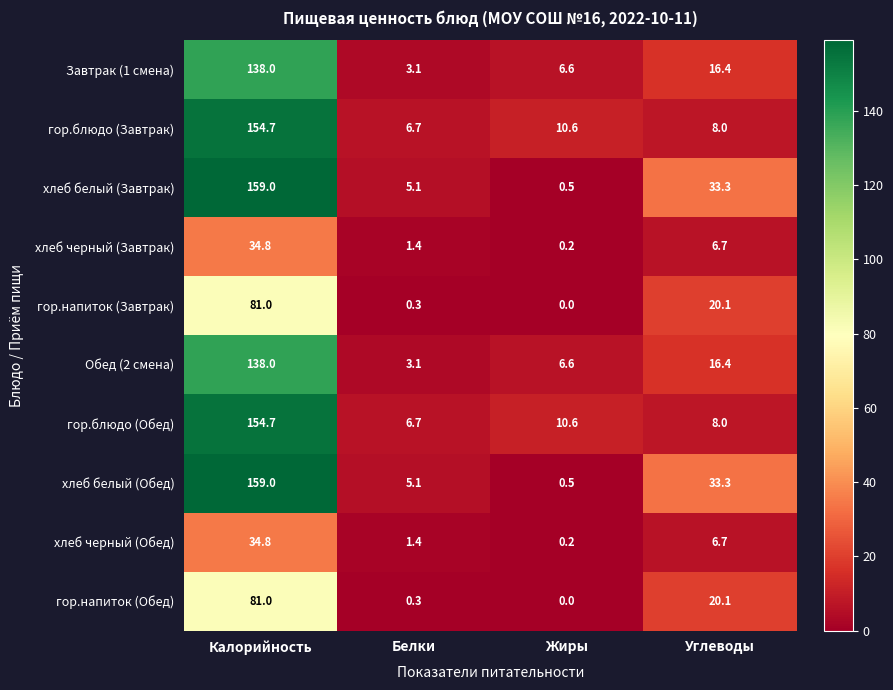

Count the number of categories in the chart.

4